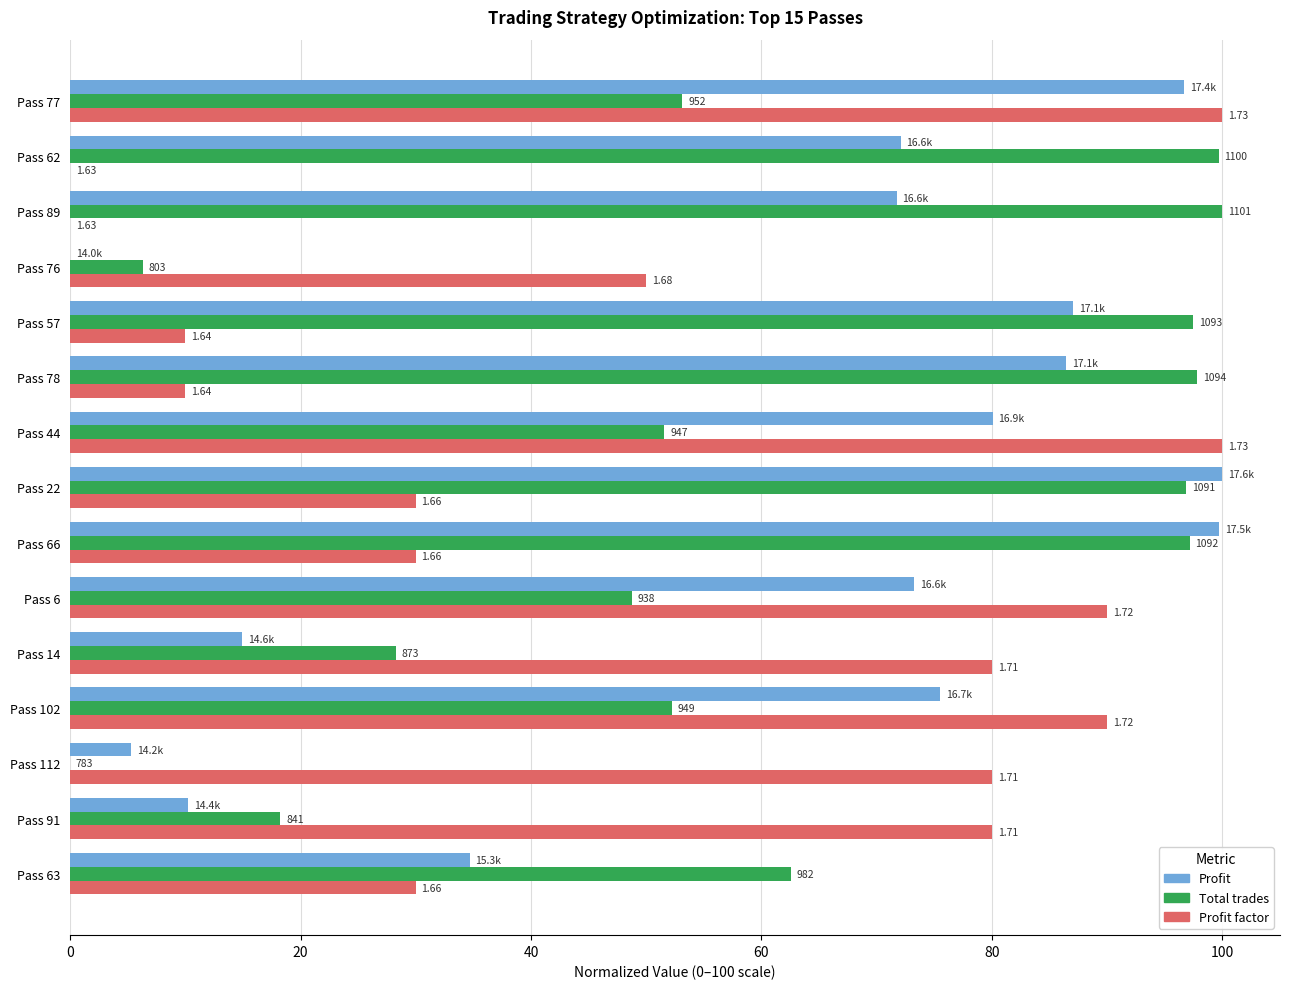

What are all the series names shown in the legend?

Profit, Total trades, Profit factor